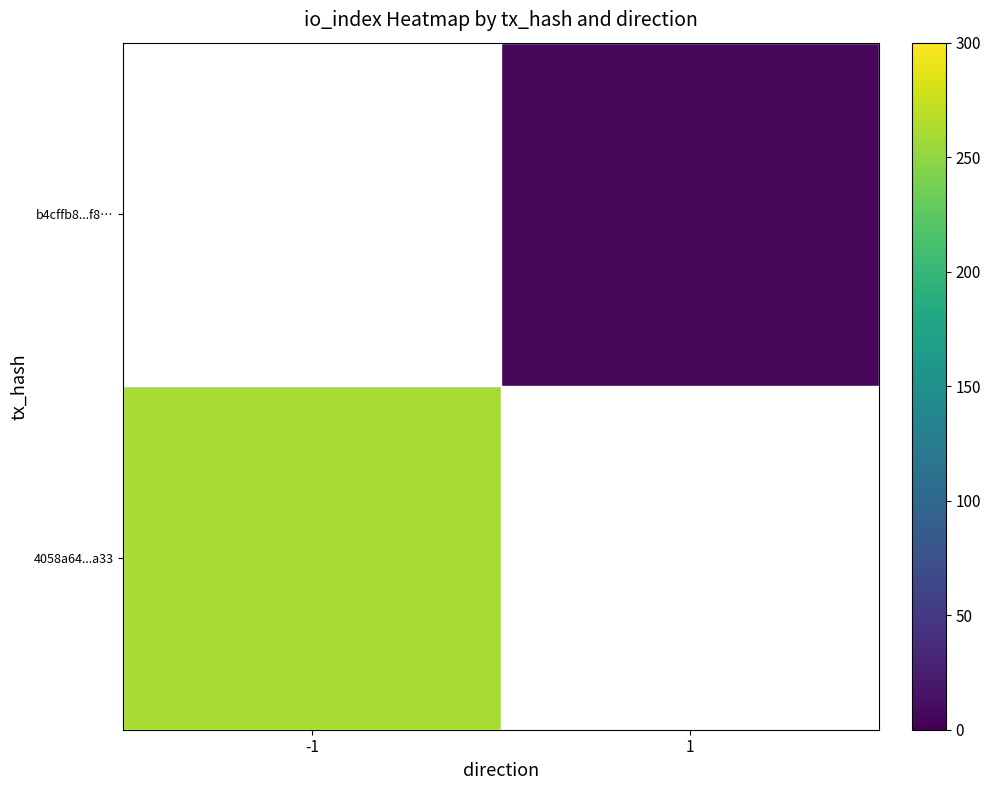

How many positive values does the b4cffb8...f8… series have?

1